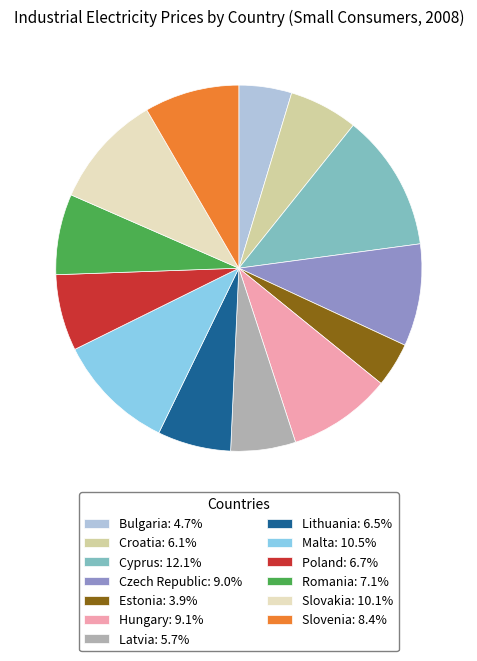

Do Lithuania: 6.5% and Estonia: 3.9% together represent more than half of the pie?

No